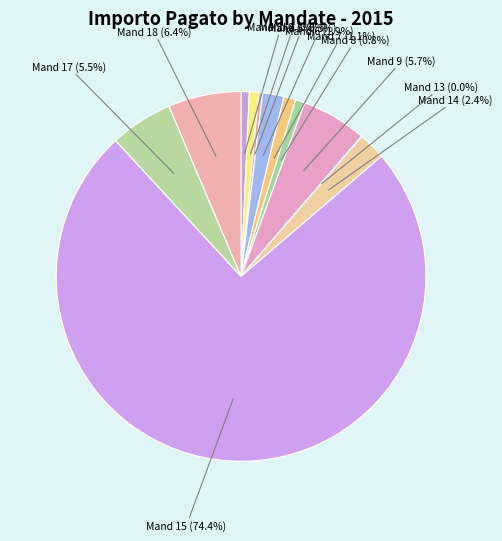

True or false: Mand 17 accounts for 12% of the total.

False